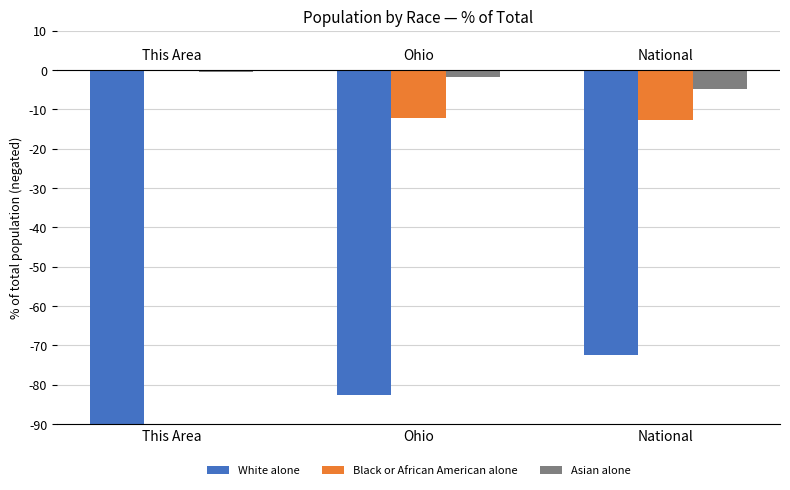

Which category has the highest value in the Black or African American alone series?

This Area